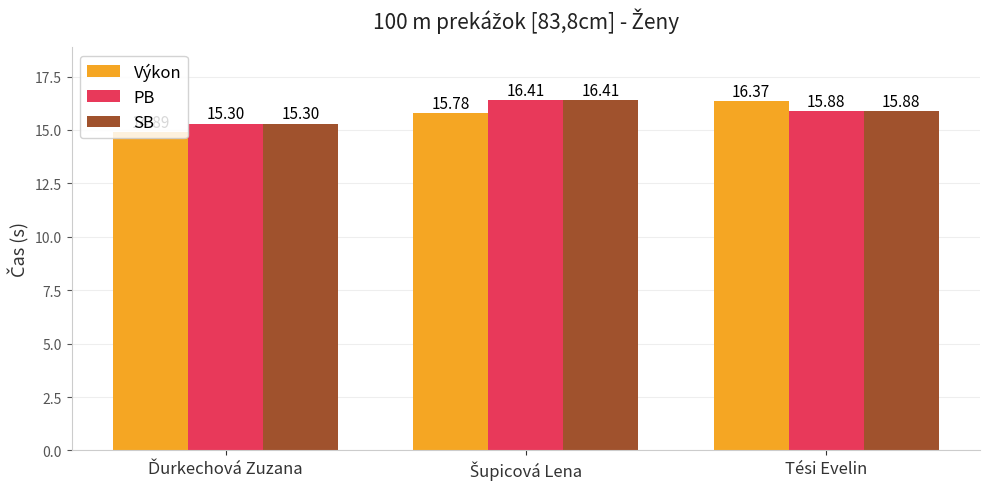

What is the difference between the second highest and minimum values in the SB series?

0.6